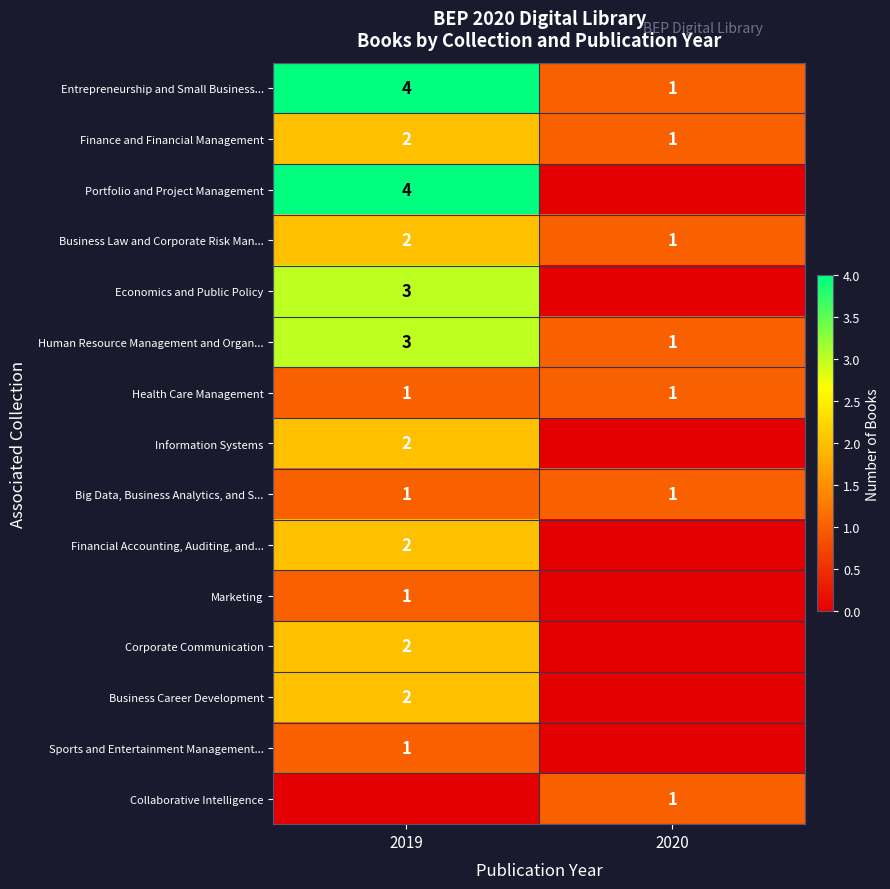

What is the maximum value for Entrepreneurship and Small Business...?

4